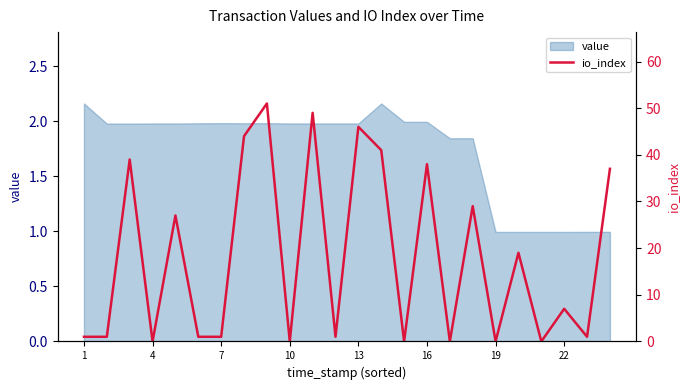

The value series shows 2.0 at 16. True or false?

True